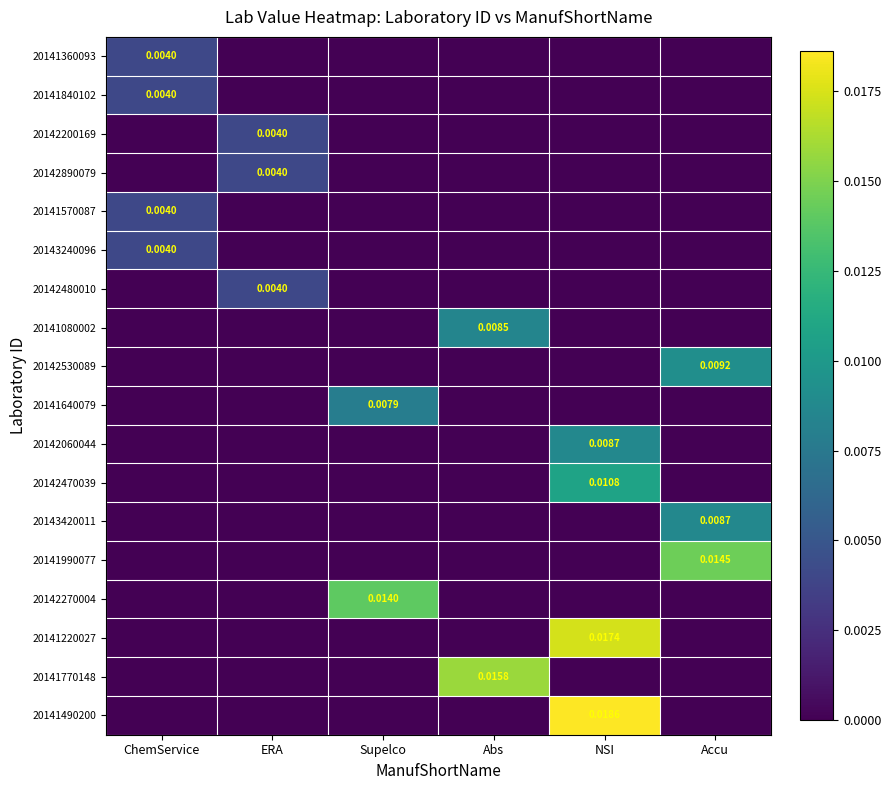

Which series has the largest total across all categories?

20141490200